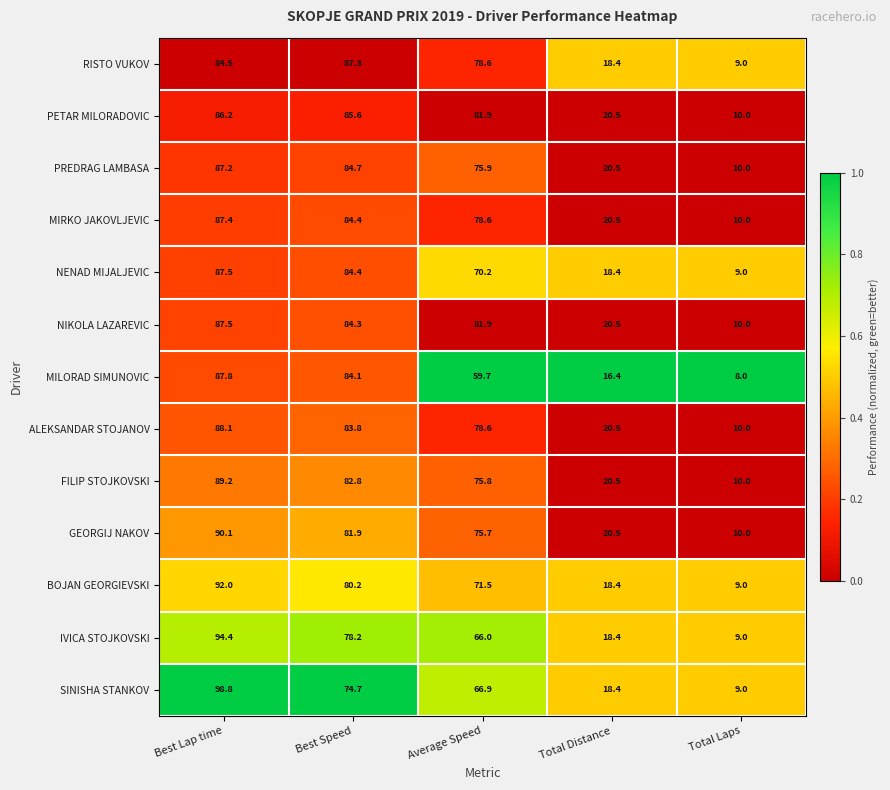

Which category has the highest value across all series?

Best Lap time